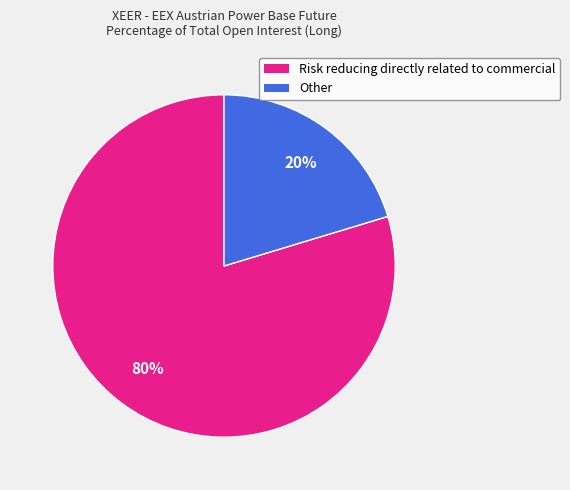

Which has a higher value, Risk reducing directly related to commercial or Other?

Risk reducing directly related to commercial